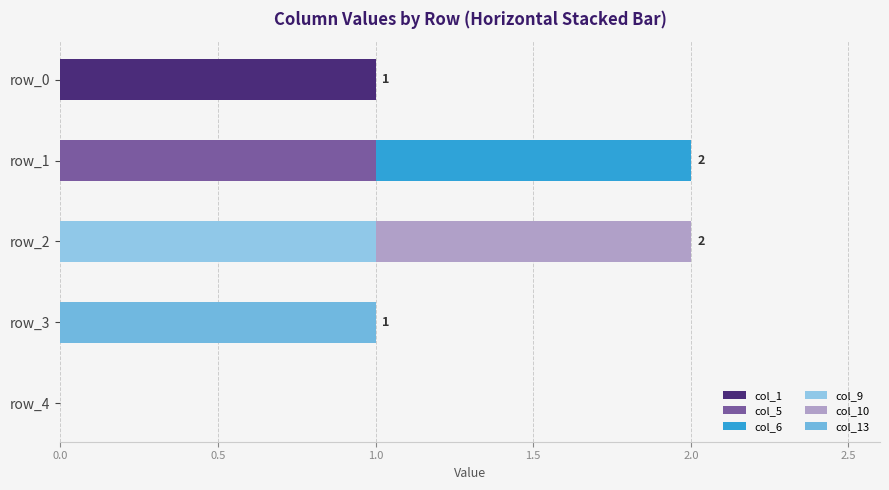

Are the bars horizontal?

Yes